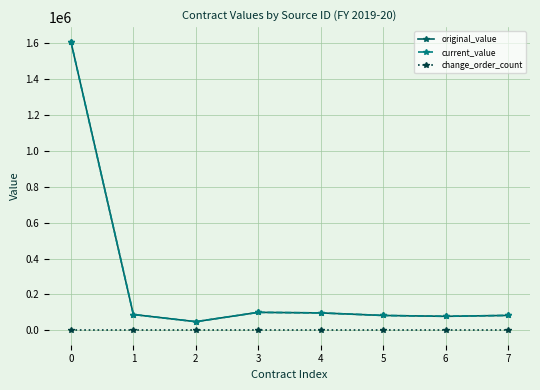

Reading left to right, extract all data points from this chart.

original_value: 0=1609840	1=88000	2=48000	3=100000	4=96895	5=82645	6=77906	7=82932
current_value: 0=1609840	1=88000	2=48000	3=100000	4=96895	5=82645	6=77906	7=82932
change_order_count: 0=0	1=0	2=0	3=0	4=0	5=0	6=0	7=0